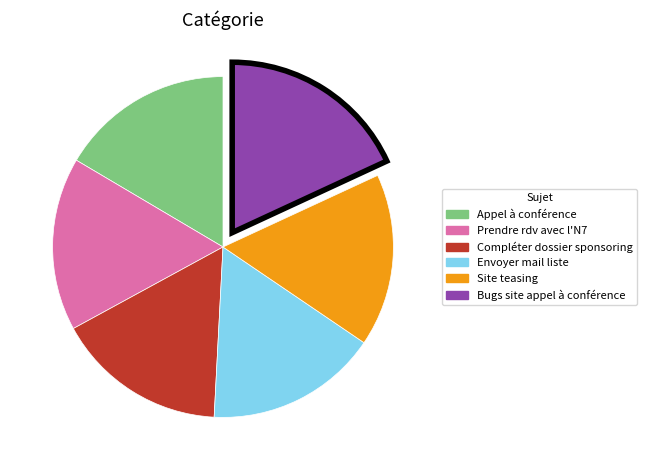

Count the number of slices in the pie.

6